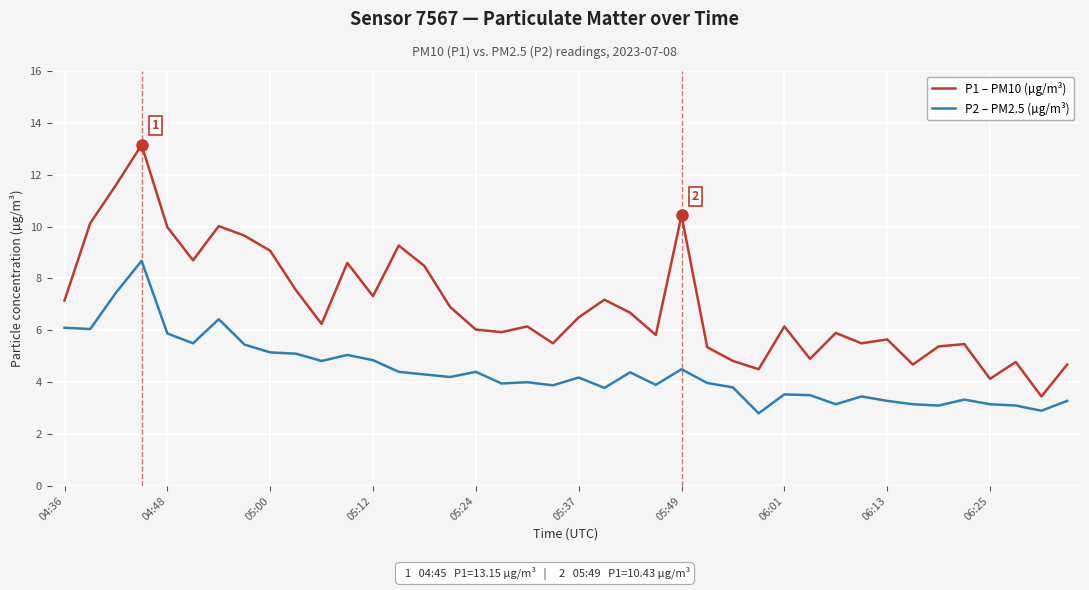

How many interior local valleys does the P1 – PM10 (µg/m³) series have?

12